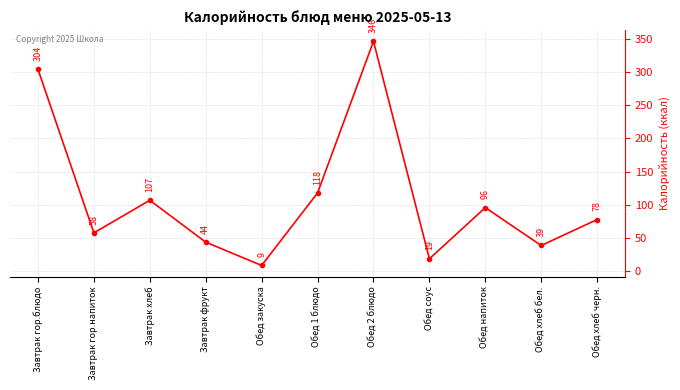

What position from the right is Обед соус?

4